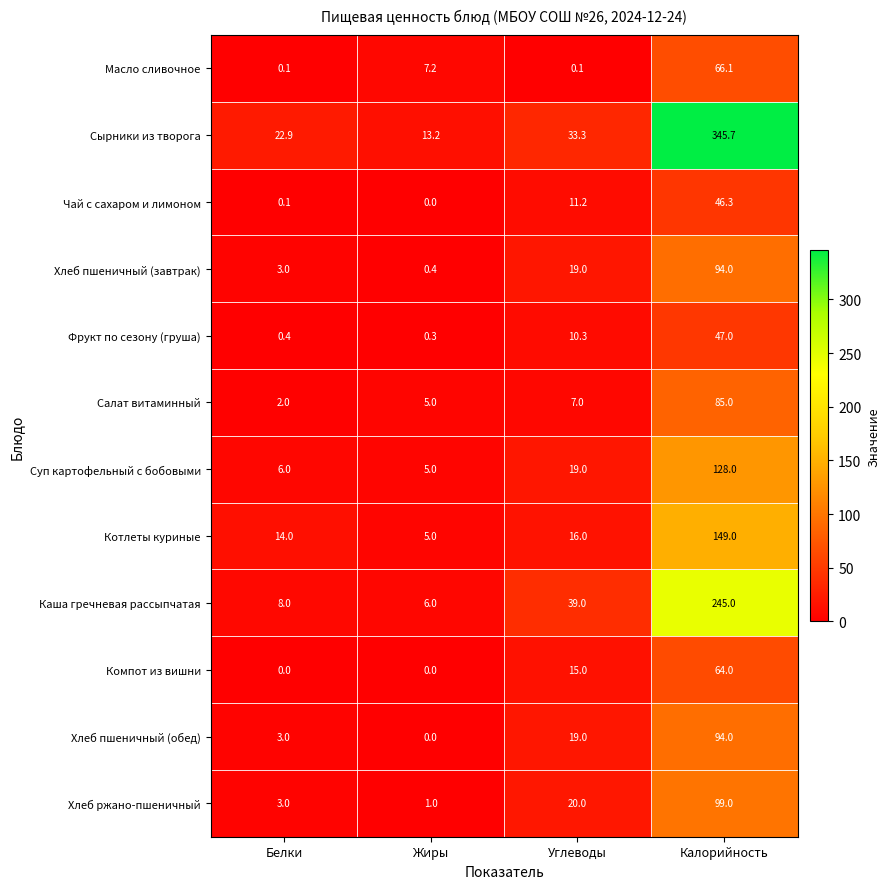

The Чай с сахаром и лимоном series shows 71.6 at Калорийность. True or false?

False